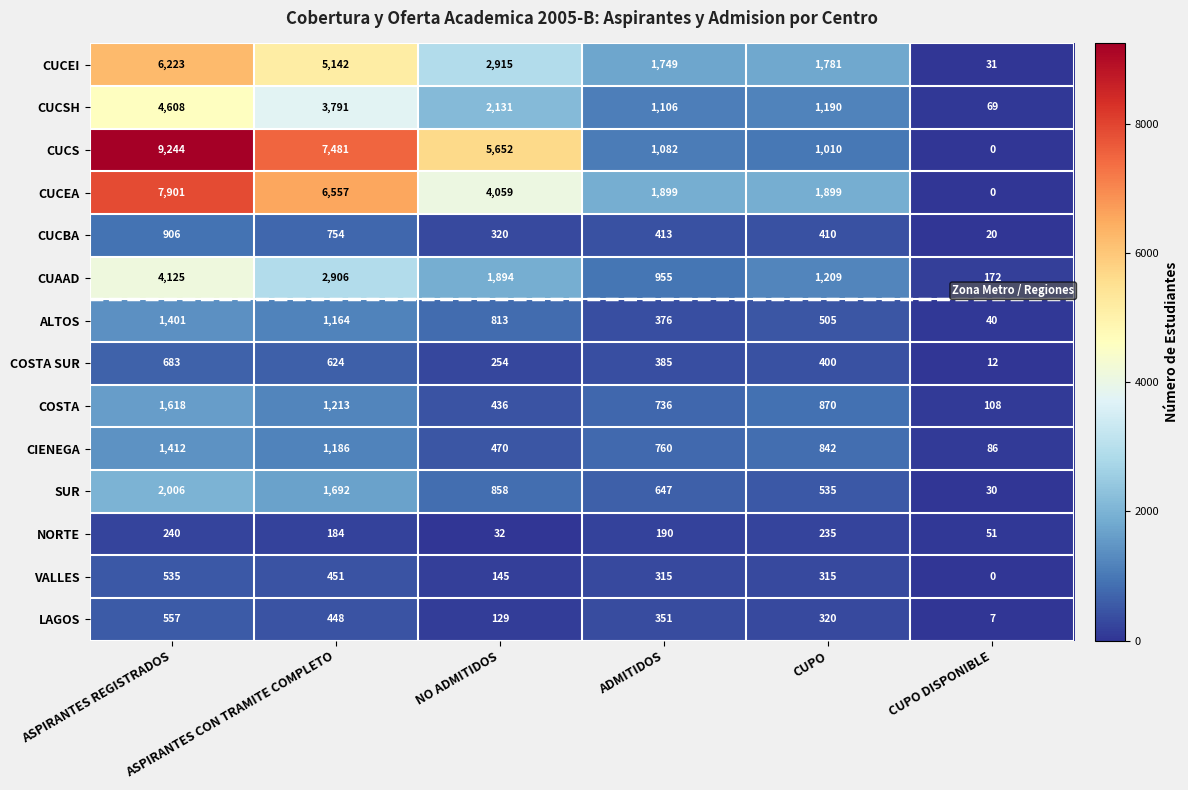

What is the sum of all CUCEI values?

17841